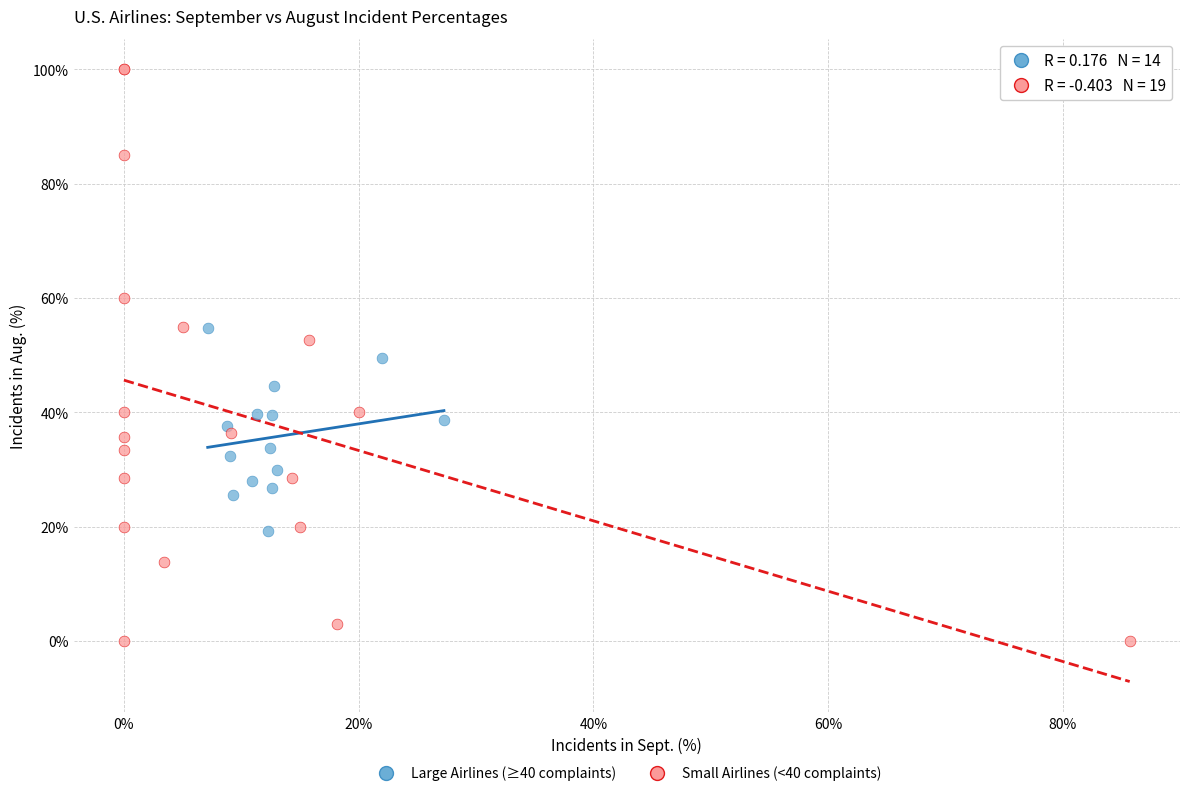

Which series contains the highest Y value?

Small Airlines (<40 complaints)